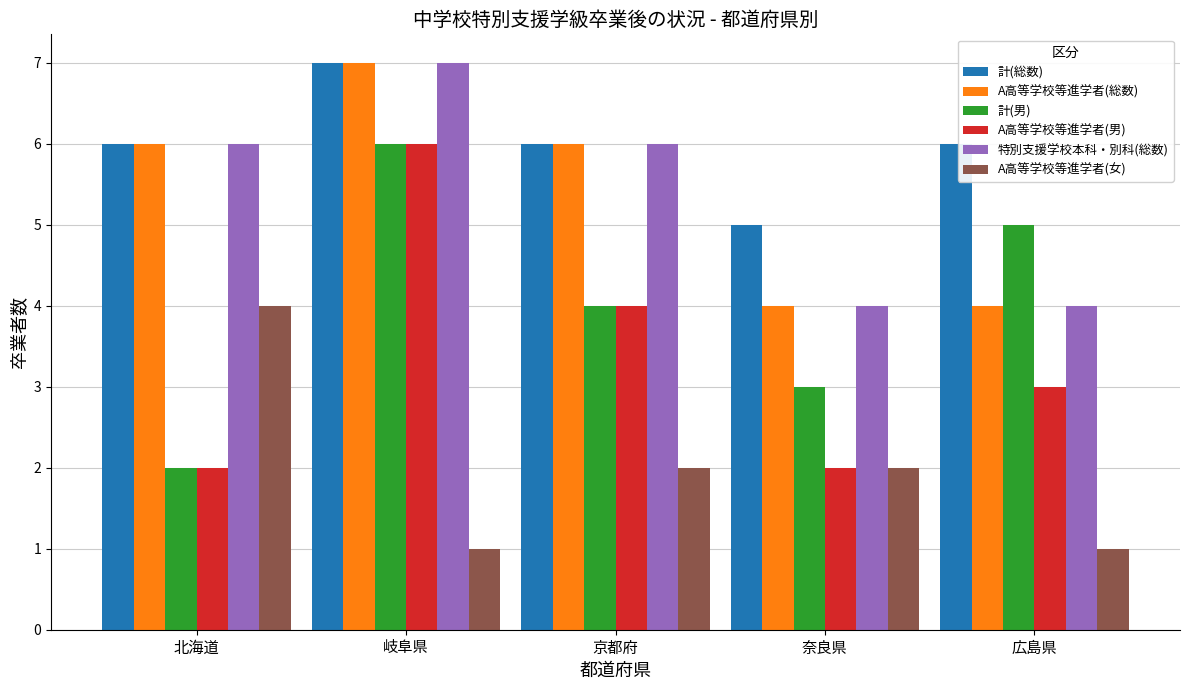

What is the difference between the 特別支援学校本科・別科(総数) values at 奈良県 and 岐阜県?

3